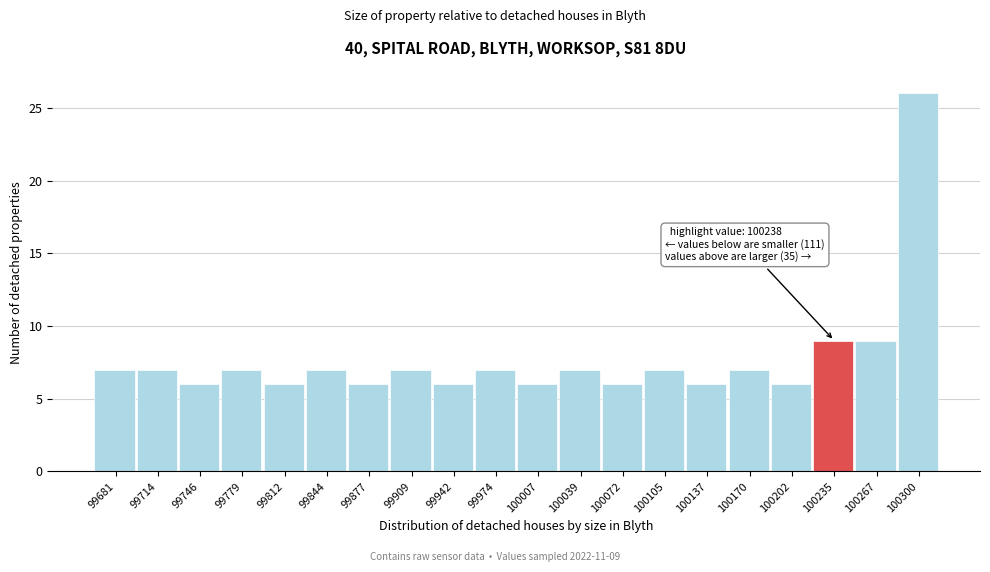

Which range on the x-axis has the tallest bar?

100285 to 100315